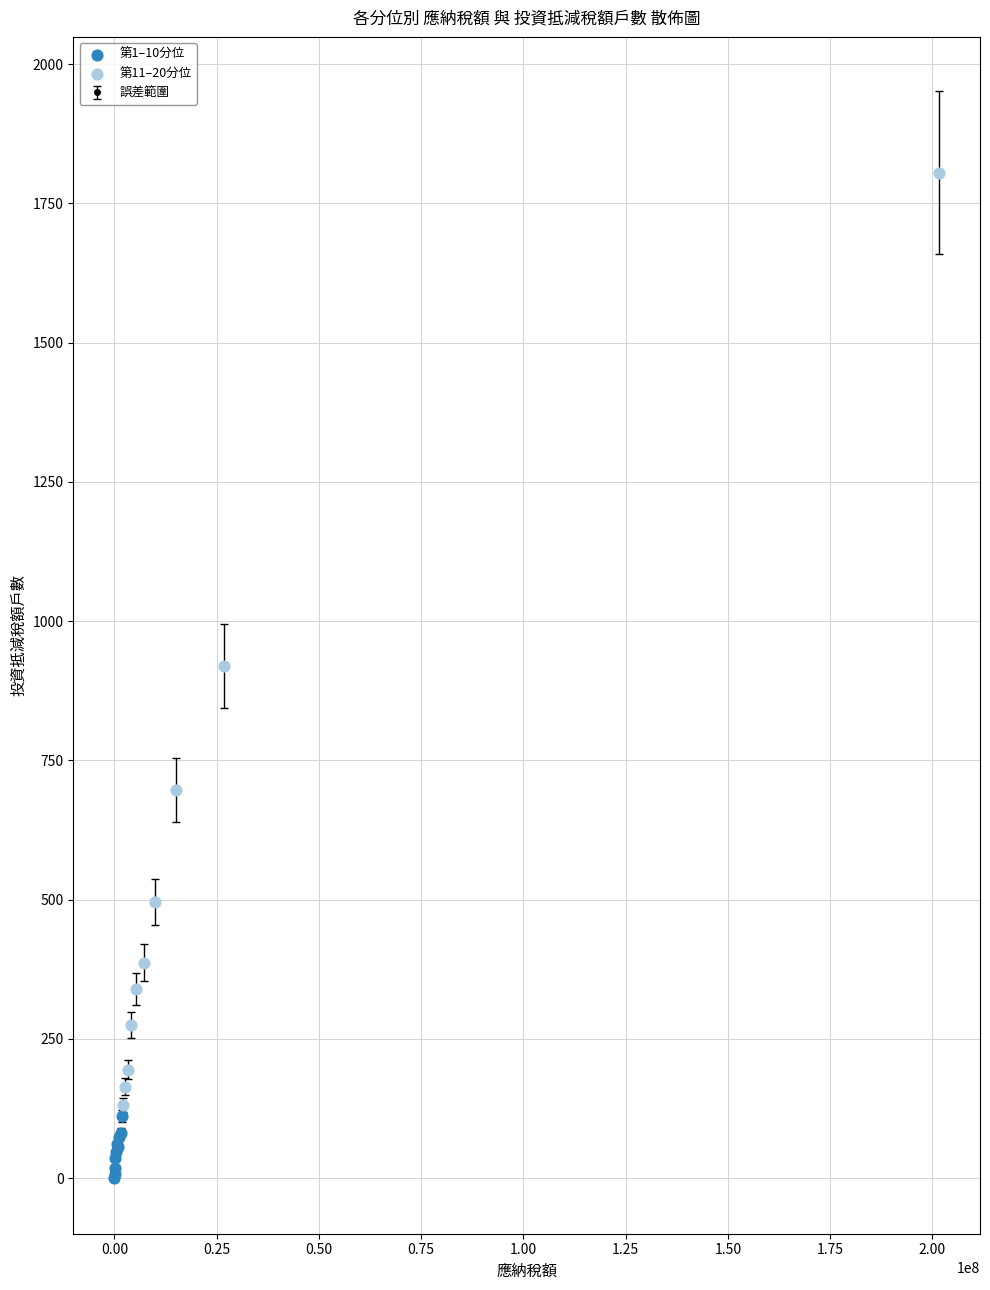

True or false: there are more than 0 points higher than both neighbors.

True